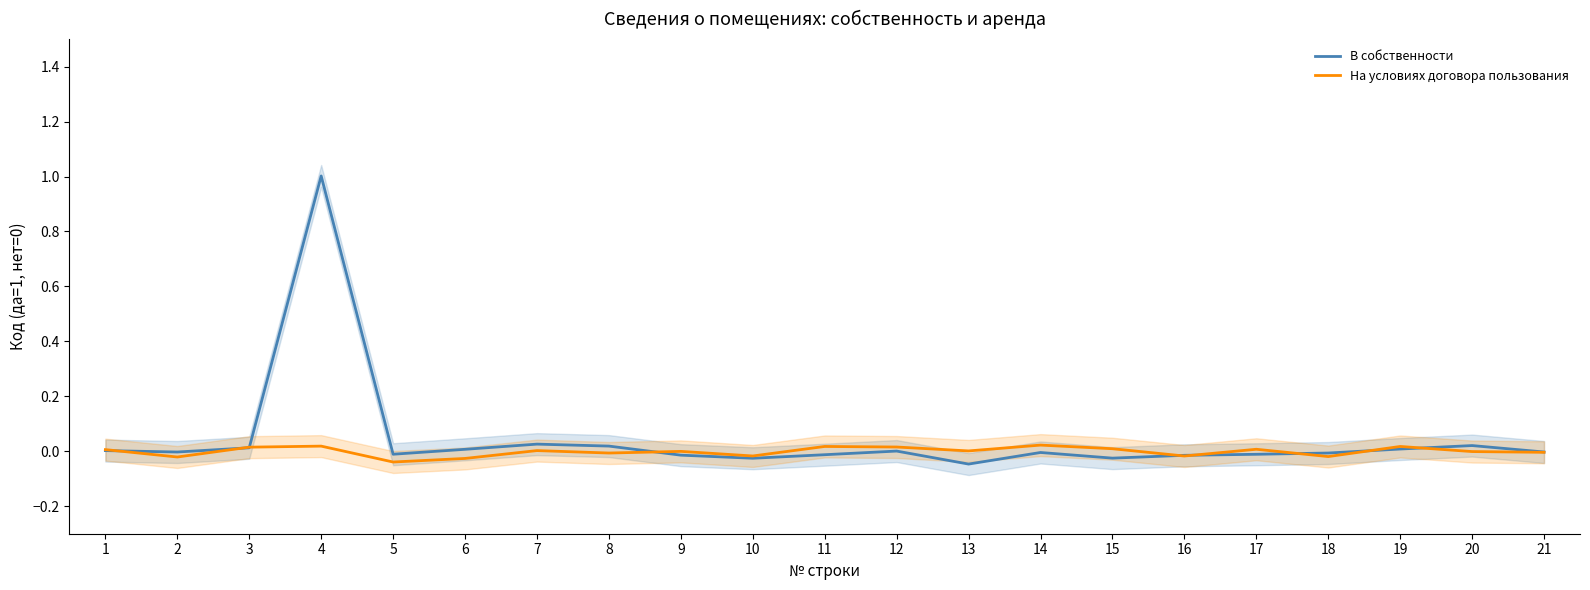

What is the difference between the second highest and minimum values in the В собственности series?

0.1